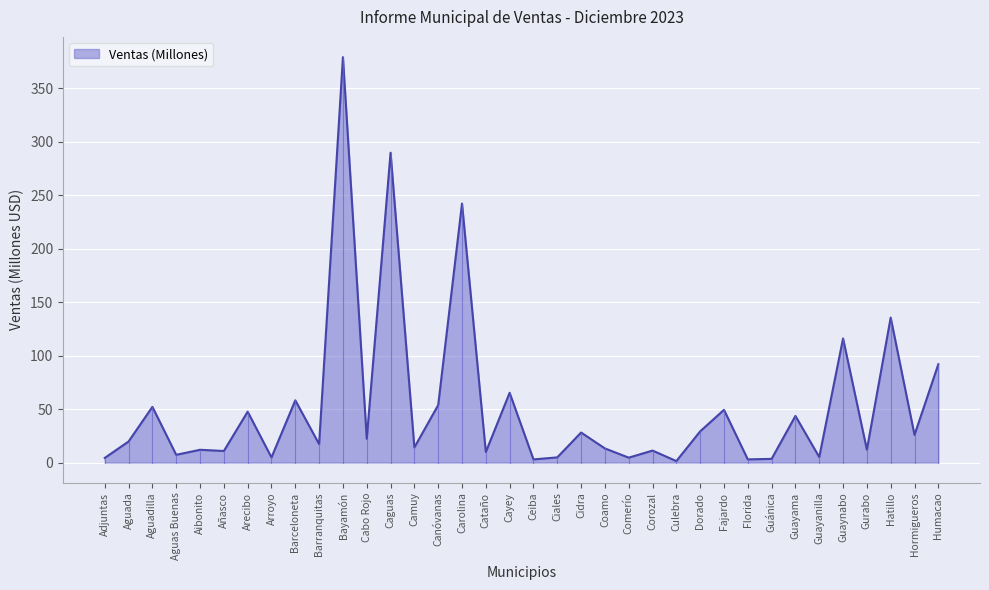

What is the difference between the maximum and minimum values?

377.9